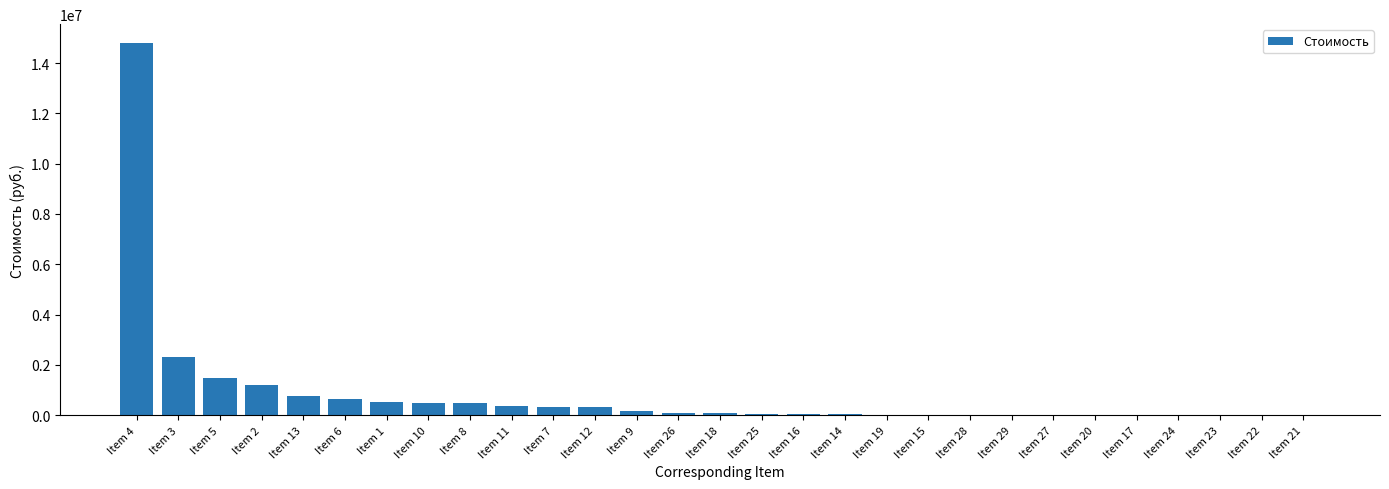

Where is the data nearest to the value 7403428?

Item 3